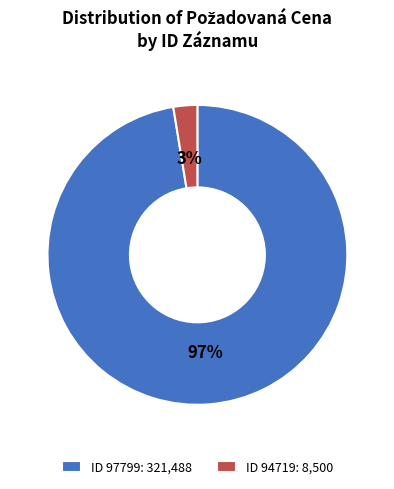

What is the majority slice?

ID 97799: 321,488